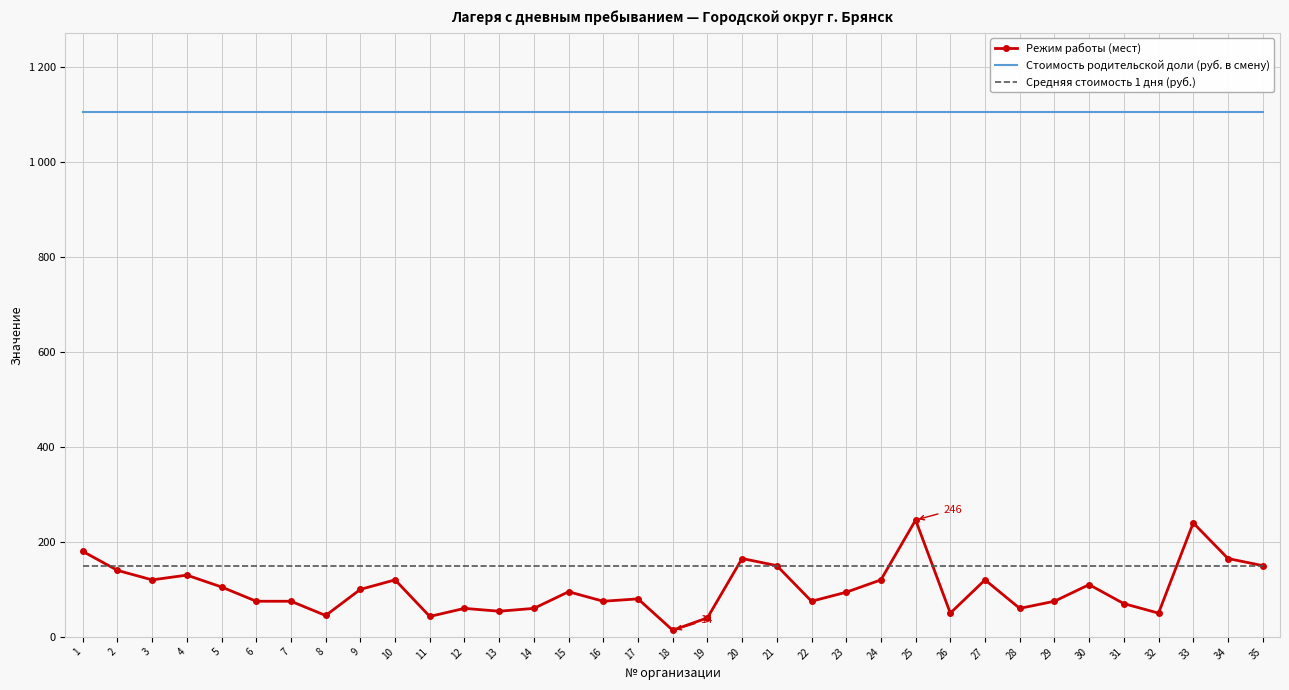

What are all the series names shown in the legend?

Режим работы (мест), Стоимость родительской доли (руб. в смену), Средняя стоимость 1 дня (руб.)